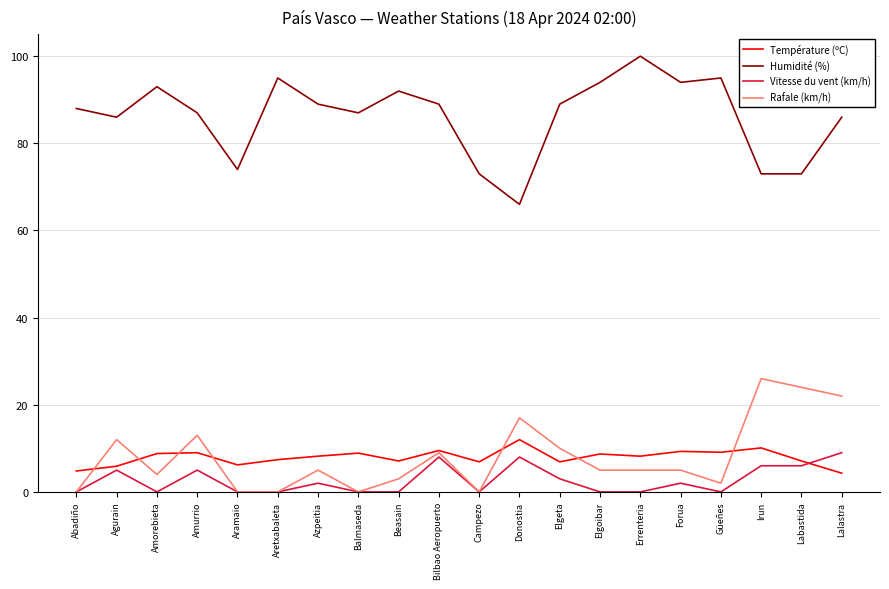

Is it true that Température (ºC) equals 8.7 at Elgoibar?

True